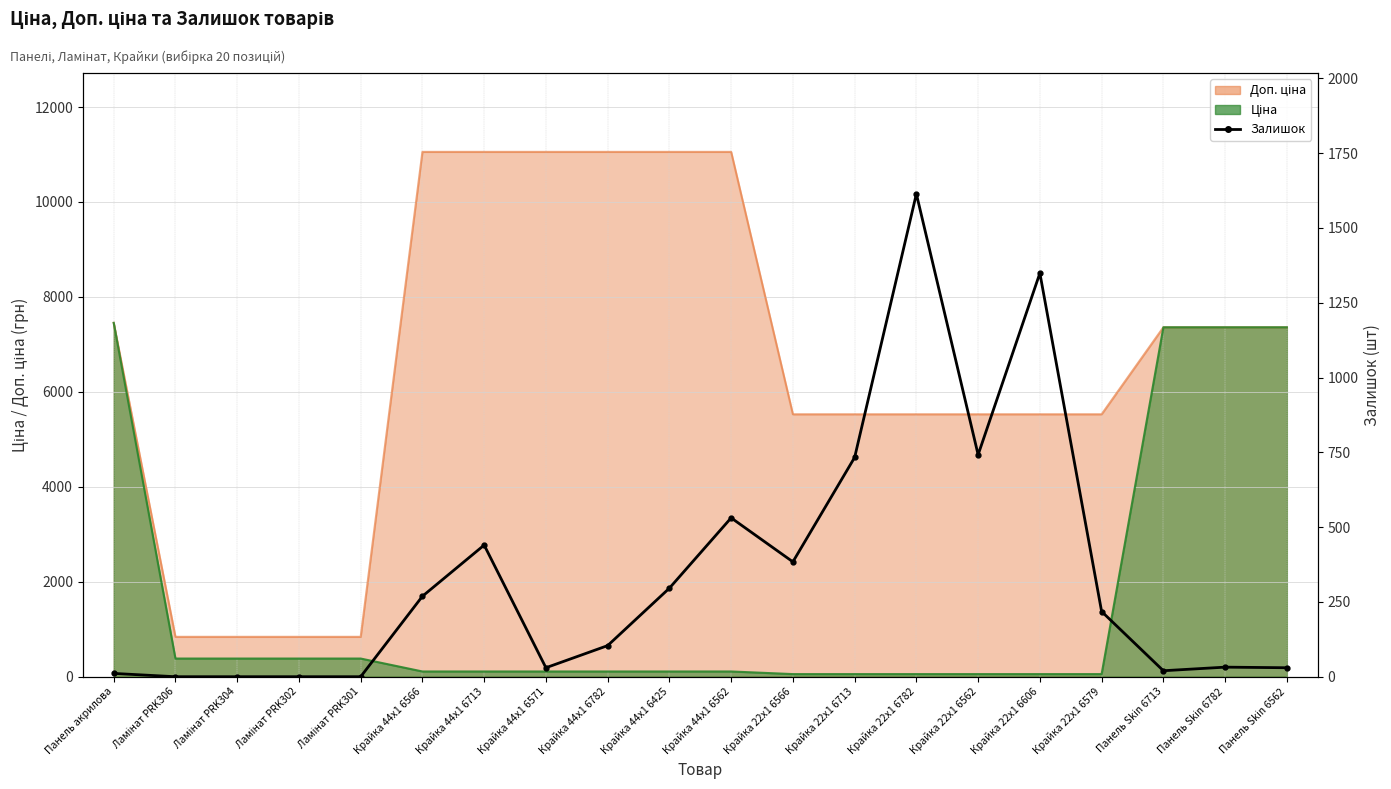

The chart shows a value of 218 at Крайка 22x1 6579. True or false?

True